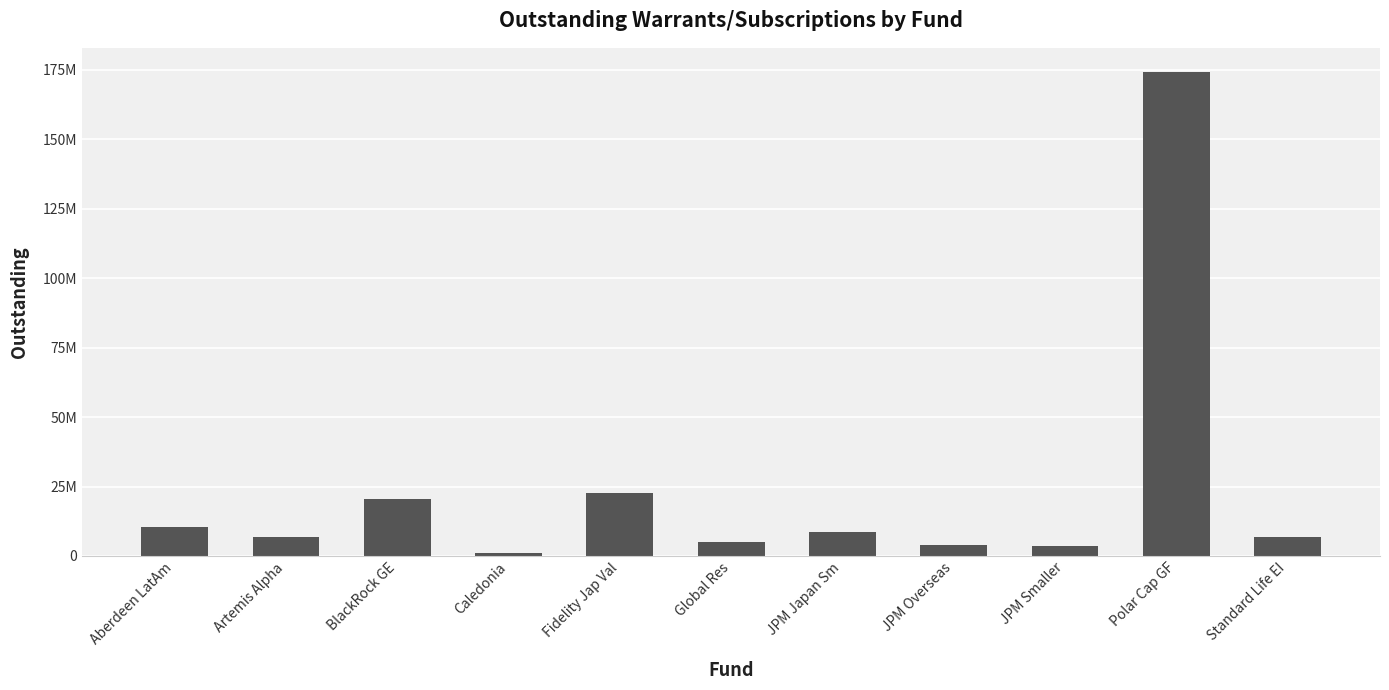

What is the change in value from BlackRock GE to Fidelity Jap Val?

+2140144